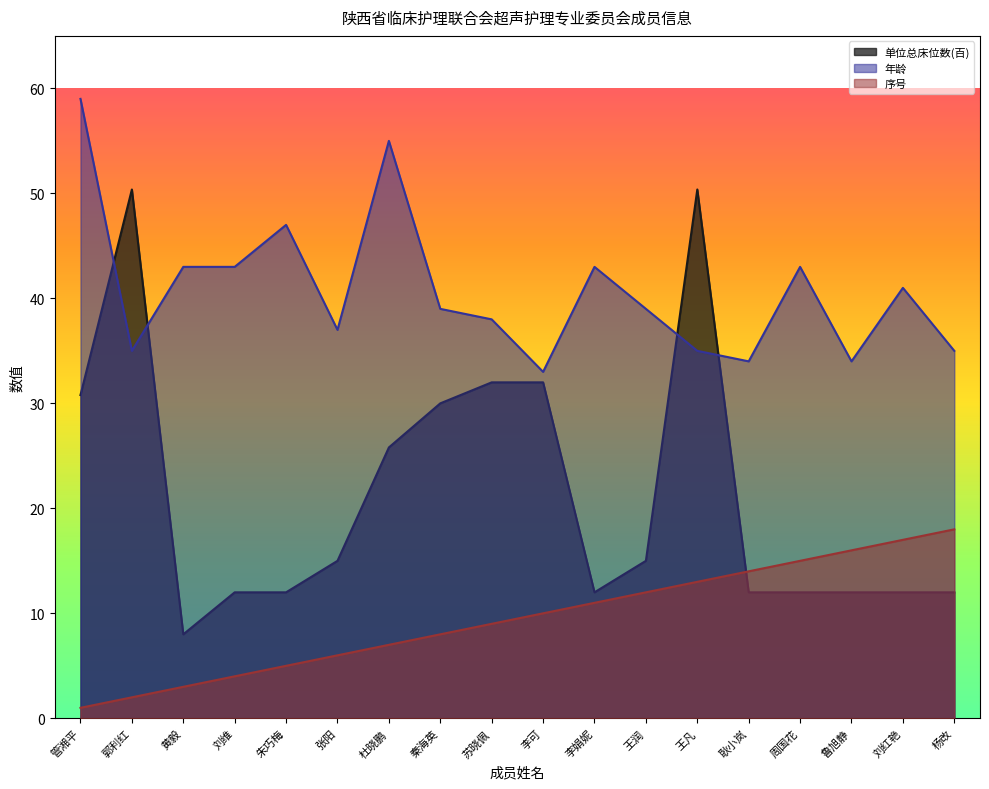

Reading left to right, extract all data points from this chart.

单位总床位数(百): 30.8	50.4	8.0	12.0	12.0	15.0	25.8	30.0	32.0	32.0	12.0	15.0	50.4	12.0	12.0	12.0	12.0	12.0
年龄: 59.0	35.0	43.0	43.0	47.0	37.0	55.0	39.0	38.0	33.0	43.0	39.0	35.0	34.0	43.0	34.0	41.0	35.0
序号: 1.0	2.0	3.0	4.0	5.0	6.0	7.0	8.0	9.0	10.0	11.0	12.0	13.0	14.0	15.0	16.0	17.0	18.0